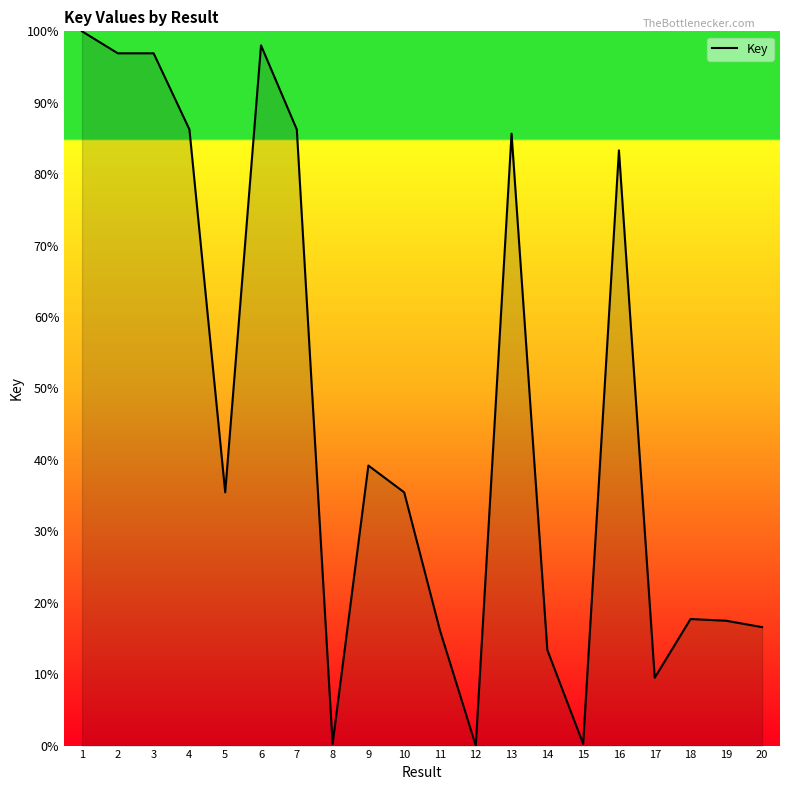

Is it true that the value at 16 is 139.7?

False